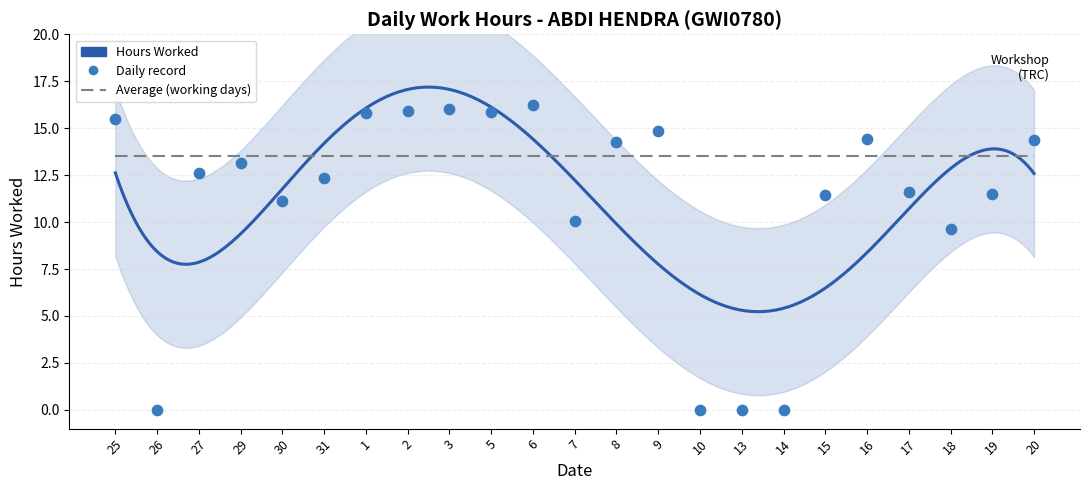

What is the change in value from 6 to 7?

-6.2